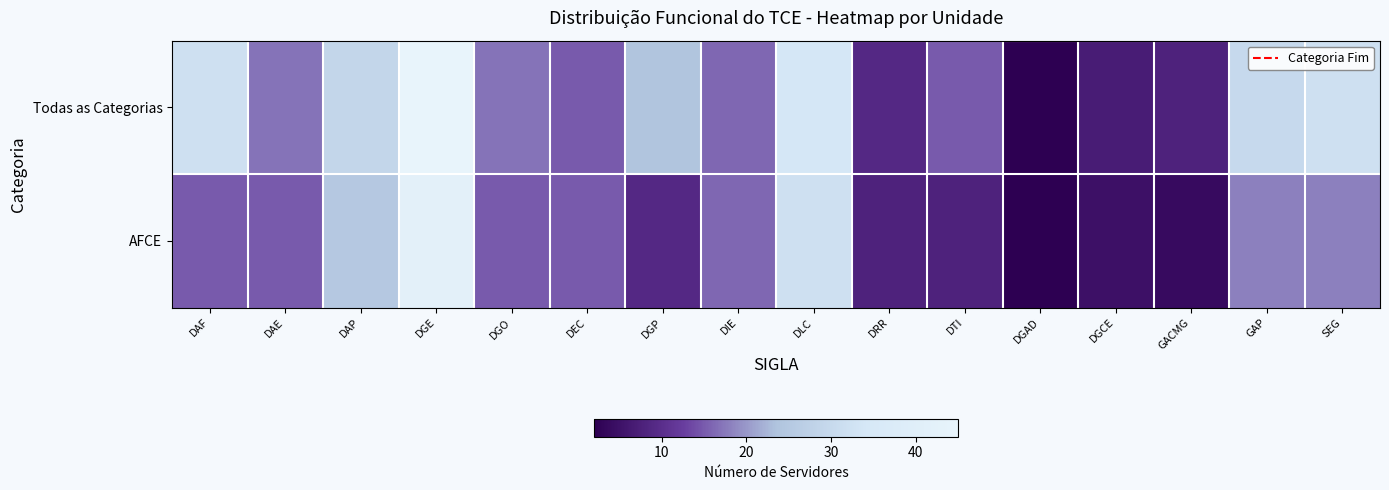

Reading left to right, what are all the values shown in this chart?

Todas as Categorias: DAF=32	DAE=17	DAP=29	DGE=45	DGO=17	DEC=15	DGP=24	DIE=16	DLC=34	DRR=9	DTI=15	DGAD=2	DGCE=7	GACMG=8	GAP=30	SEG=32
AFCE: DAF=15	DAE=15	DAP=25	DGE=42	DGO=15	DEC=15	DGP=9	DIE=16	DLC=32	DRR=8	DTI=8	DGAD=2	DGCE=5	GACMG=4	GAP=18	SEG=18